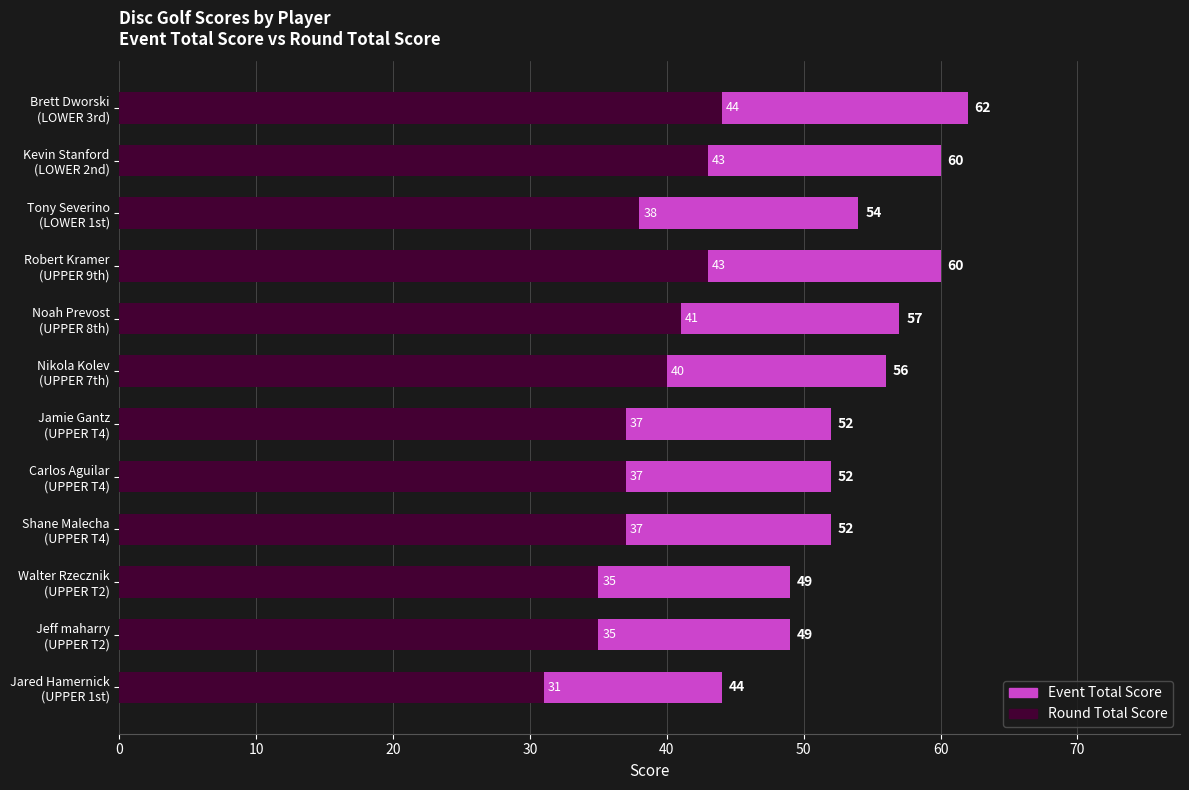

Is it true that Round Total Score equals 76 at Brett Dworski (LOWER 3rd)?

False